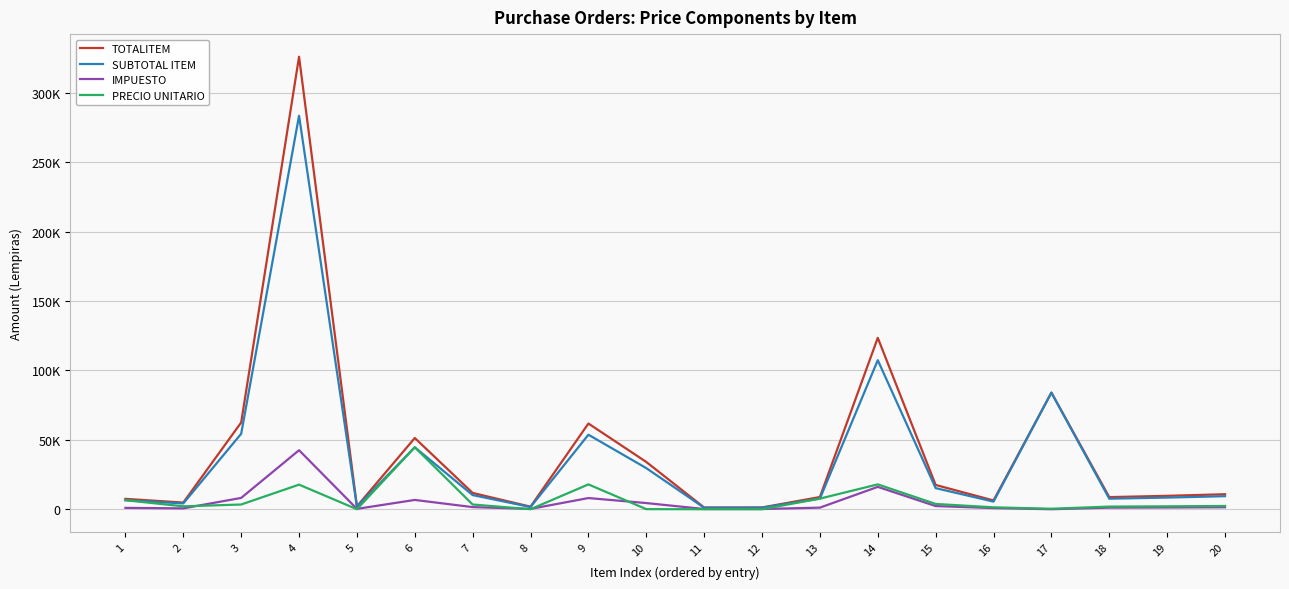

Which label corresponds to the largest value in the chart?

4